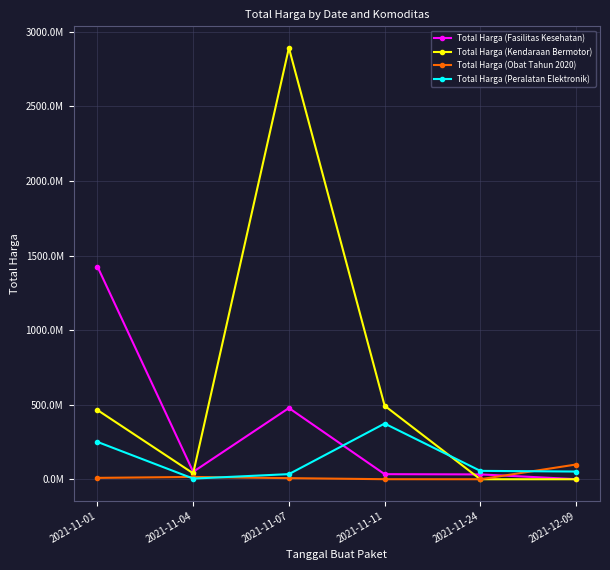

Is the value of Total Harga (Peralatan Elektronik) at 2021-11-01 greater than the value of Total Harga (Kendaraan Bermotor) at 2021-11-11?

No